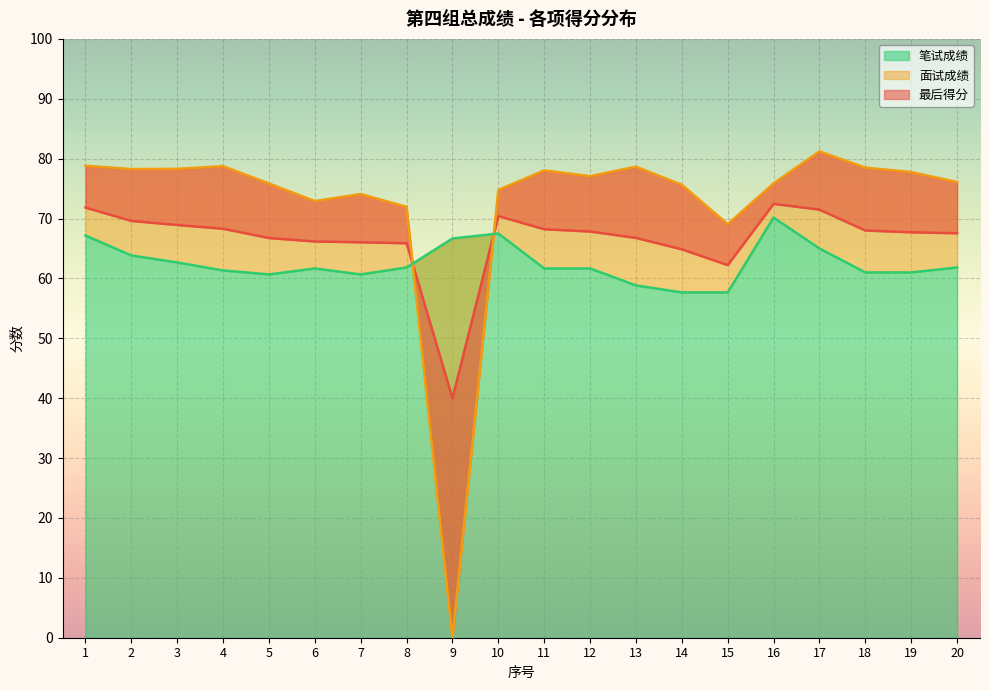

Between 5 and 13, which series saw the biggest shift?

面试成绩